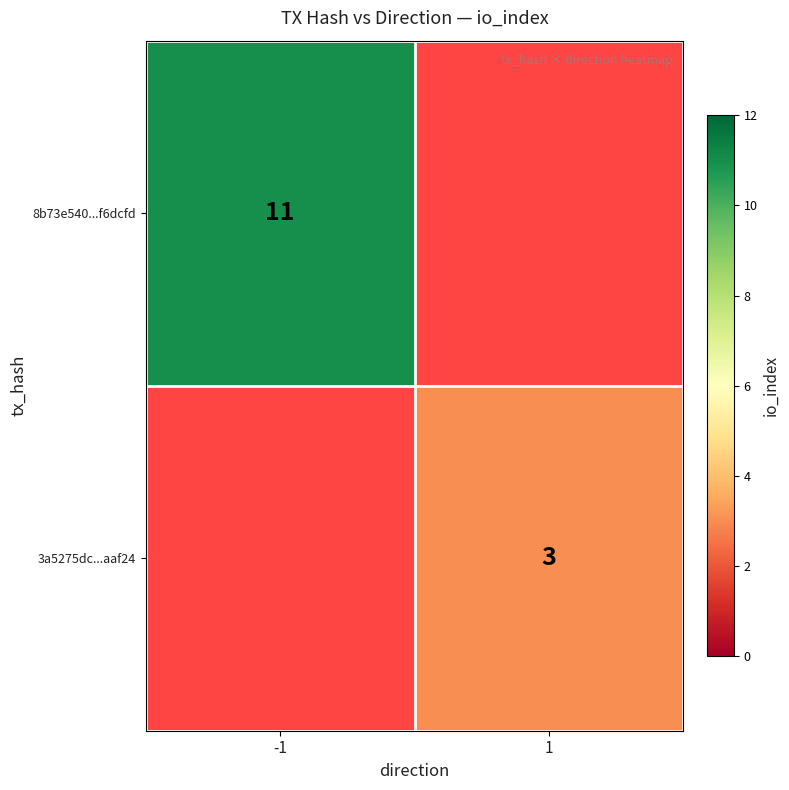

Which series has the widest spread of values?

8b73e540...f6dcfd